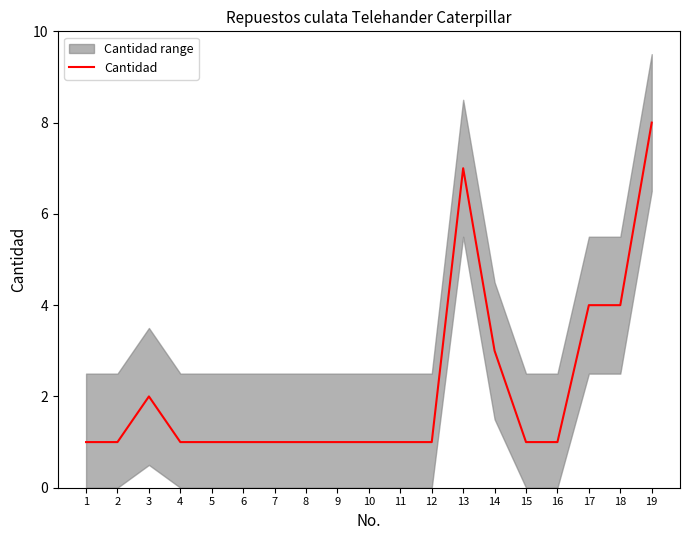

True or false: the data has more than 0 interior local peaks.

True